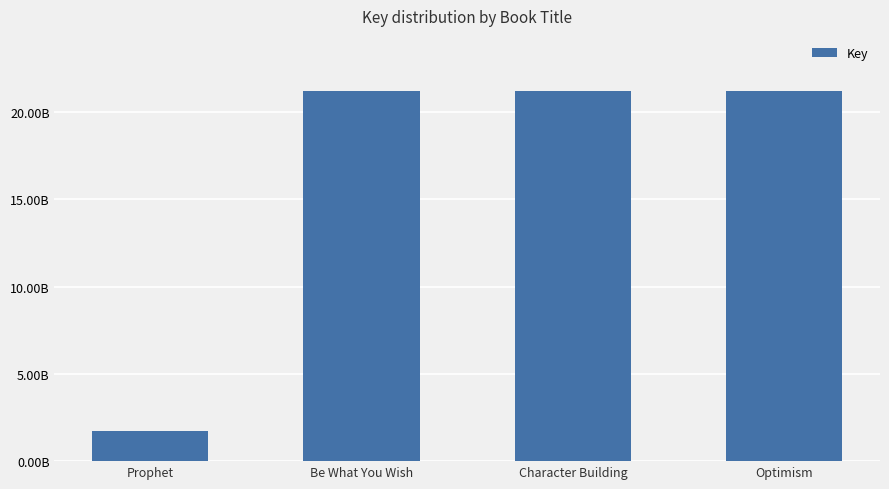

Does the chart contain stacked bars?

No